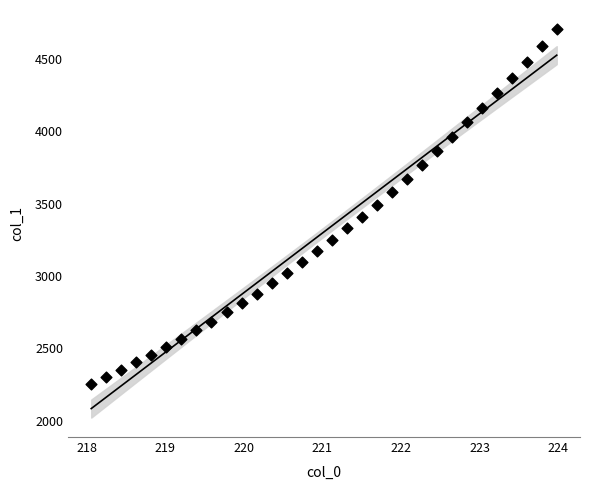

What is the range of X values (max minus min)?

5.9